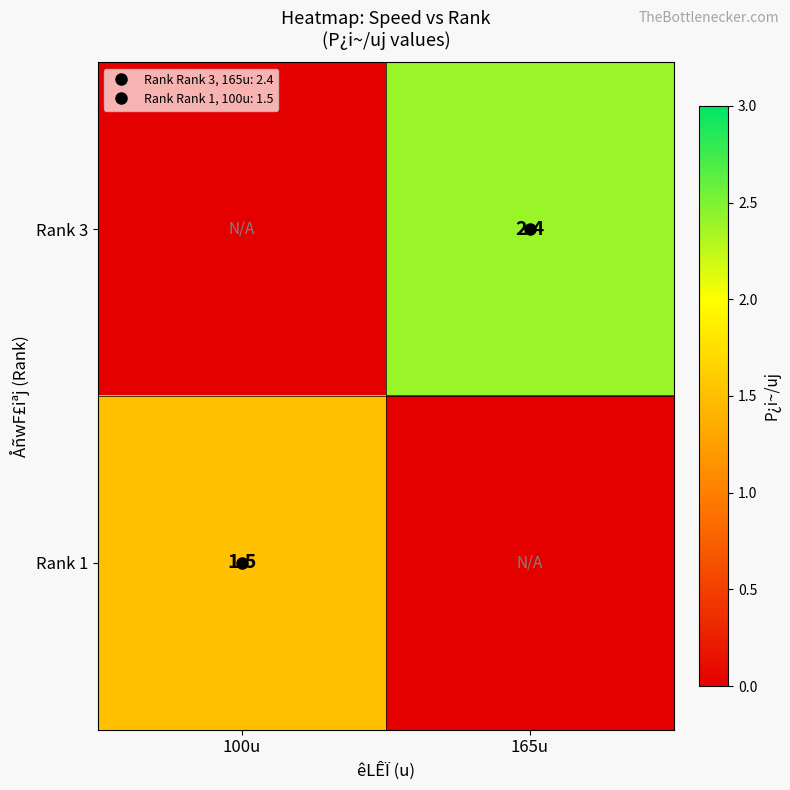

How many data points in Rank 1 are less than 1?

1